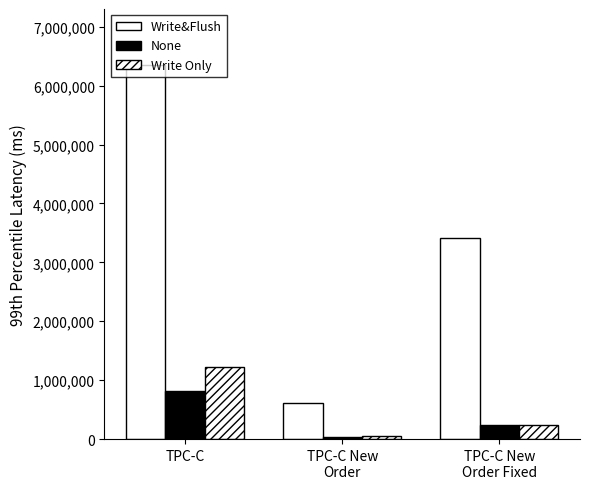

What is the spread (max minus min) of values at TPC-C?

5541110